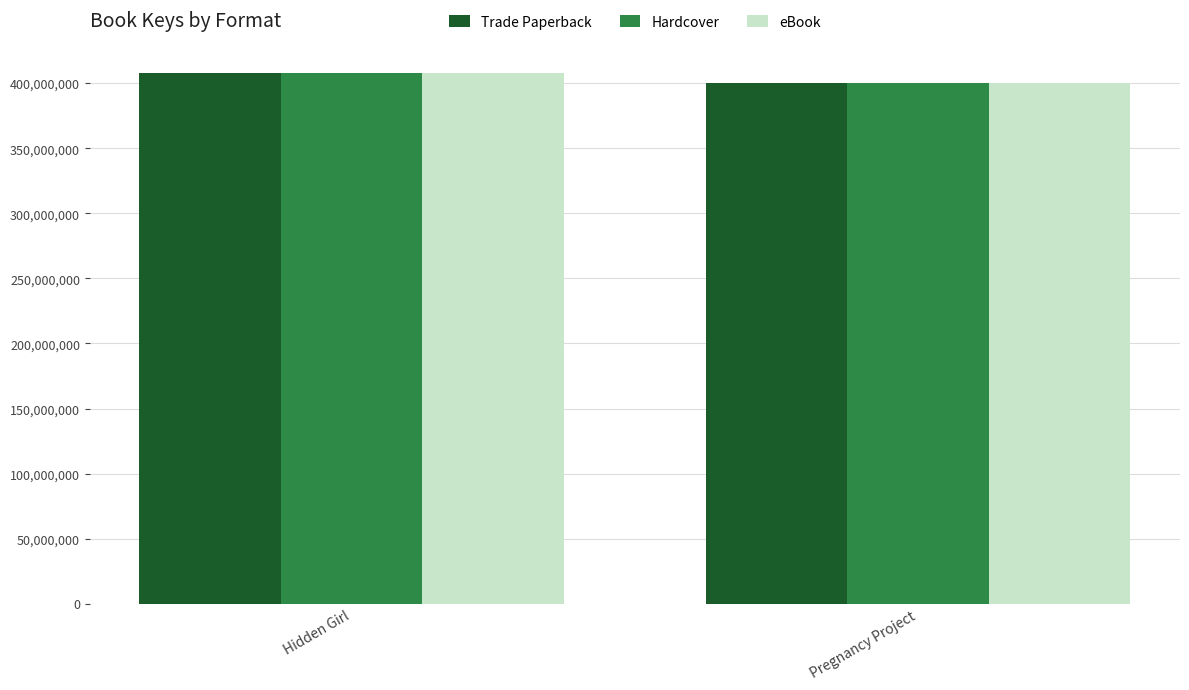

The value of eBook at Hidden Girl is 176950763. True or false?

False